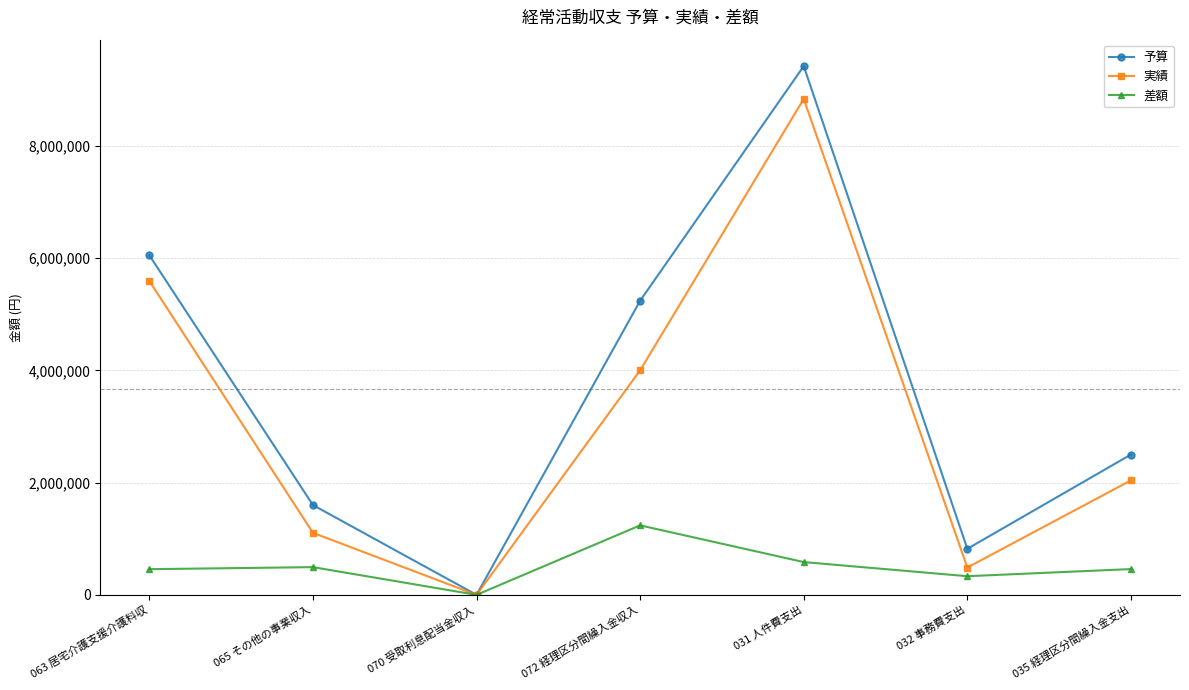

In 実績, how many points are higher than both neighbors (excluding endpoints)?

1